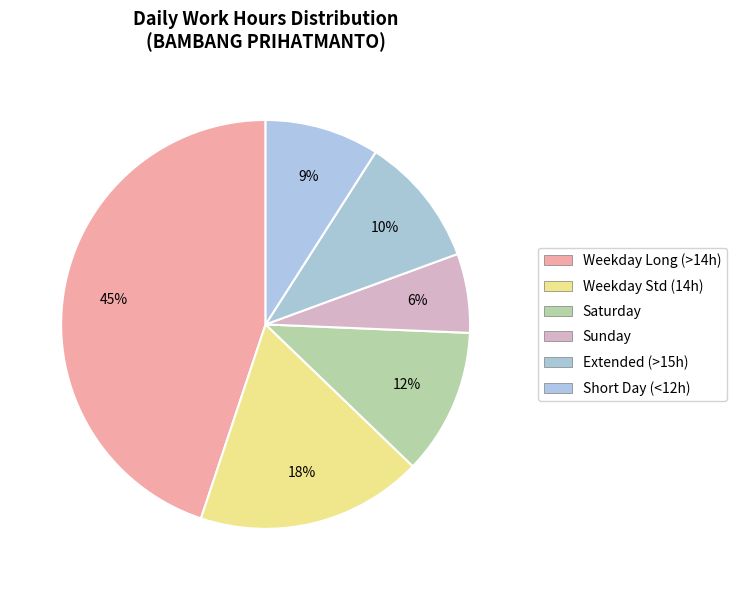

How many segments does this pie chart have?

6